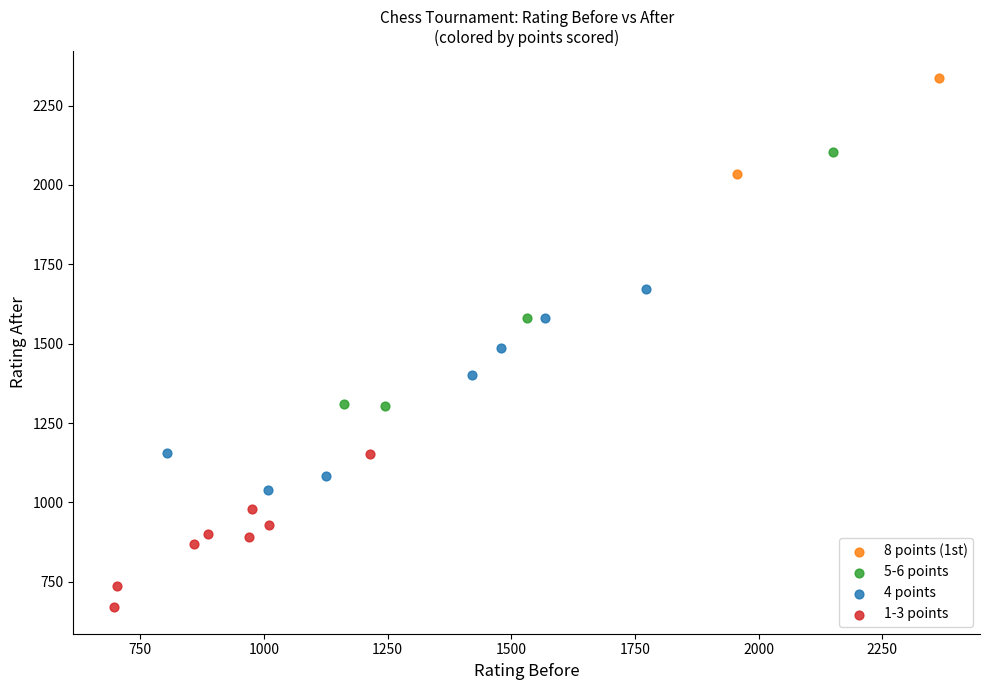

What are all the series names shown in the legend?

8 points (1st), 5-6 points, 4 points, 1-3 points